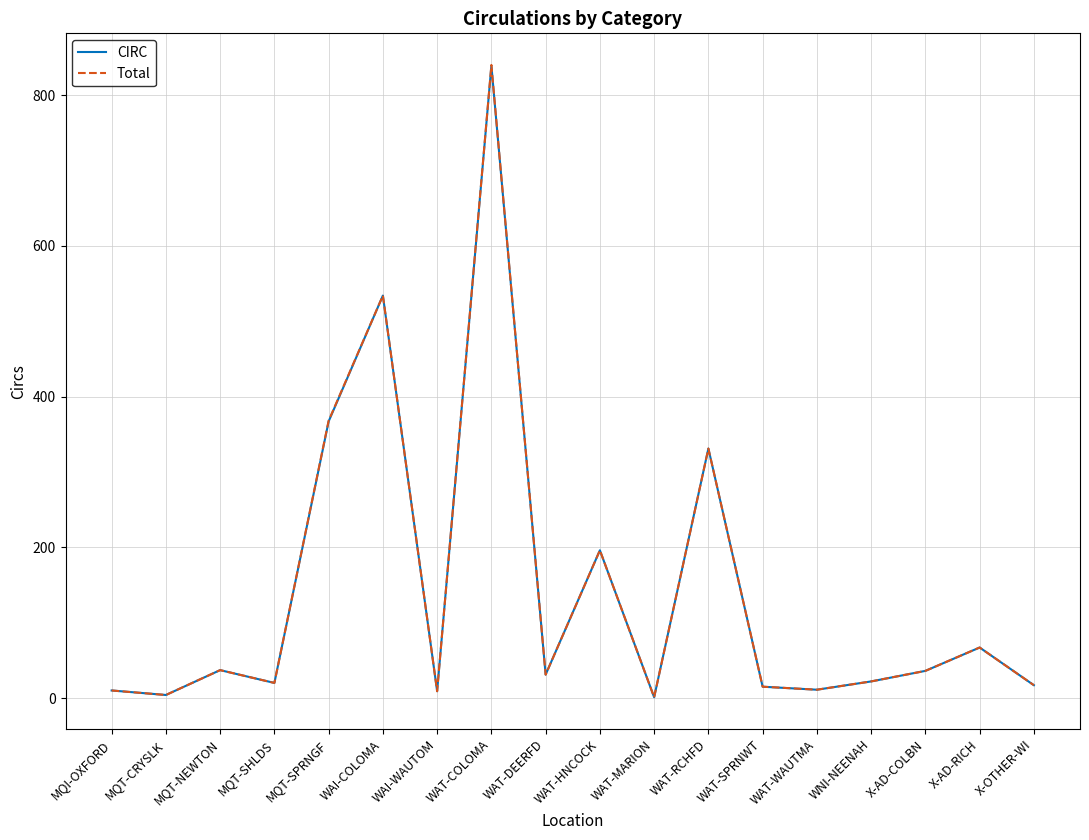

True or false: CIRC has more than 0 interior local peaks.

True